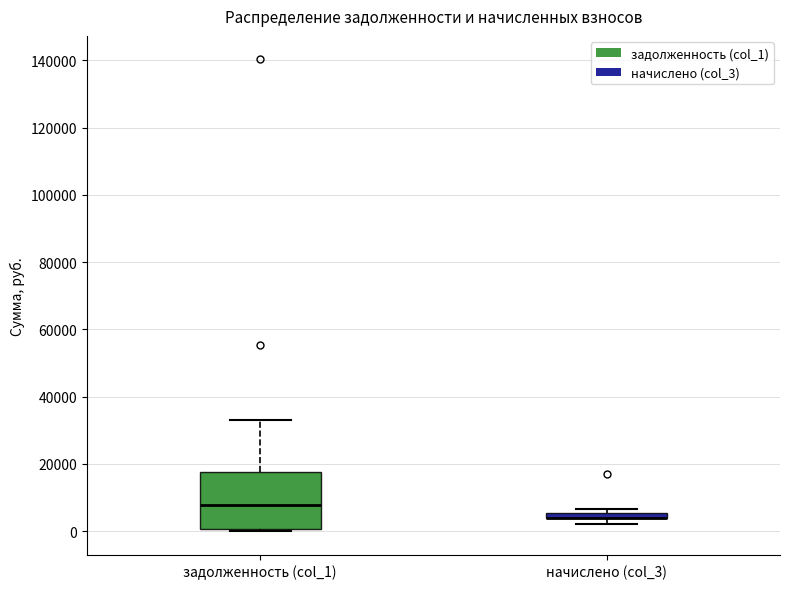

Where does the median line of the box for задолженность (col_1) sit on the y-axis? The values are not printed on the chart, so give them approximately, as read against the axis.

8000